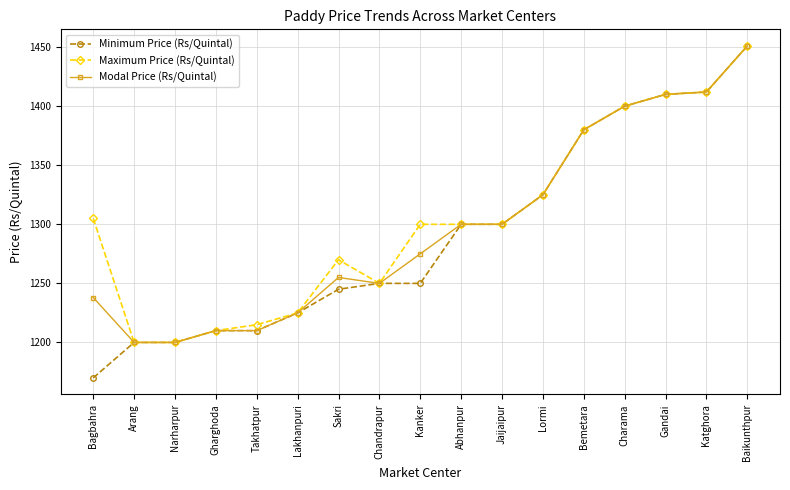

True or false: Minimum Price (Rs/Quintal) has a value of 819 at Bagbahra.

False